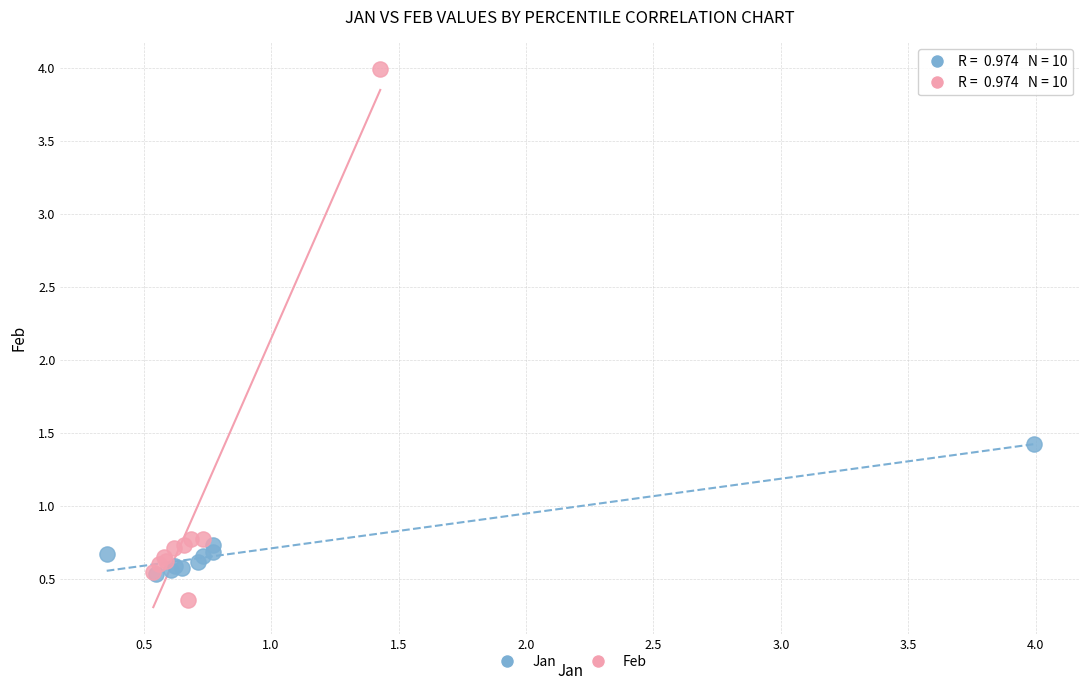

Which series contains the lowest Y value?

Feb